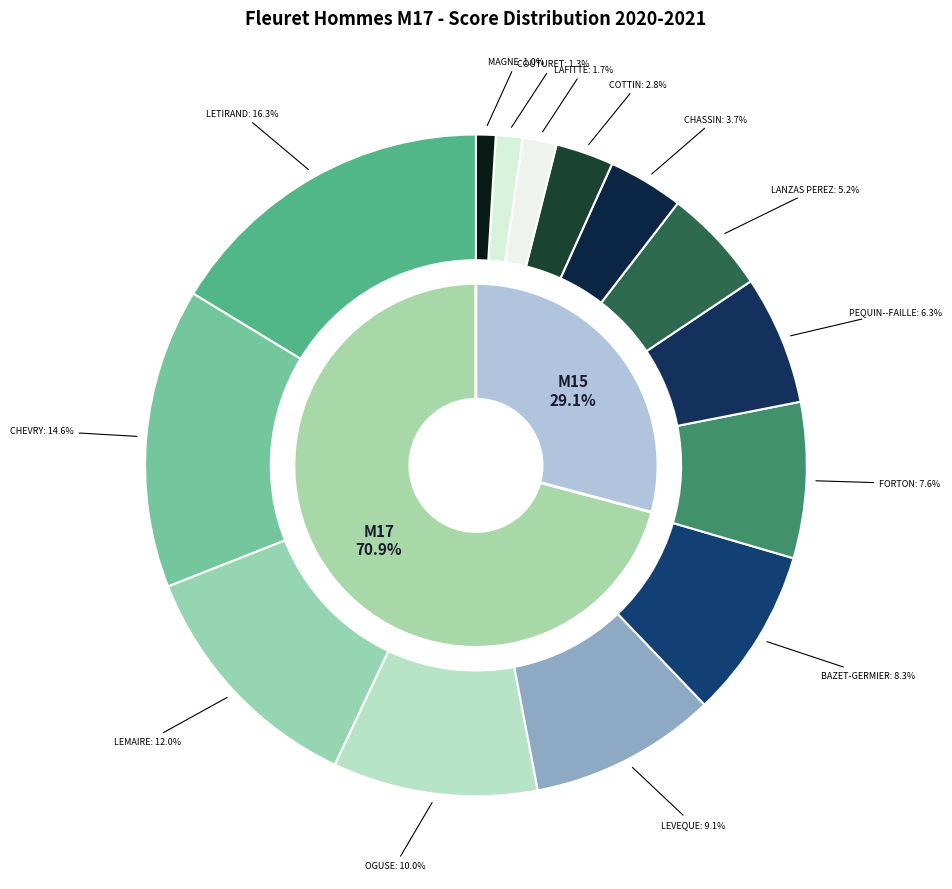

Which series changed the most between BAZET-GERMIER and COUTURET?

M17